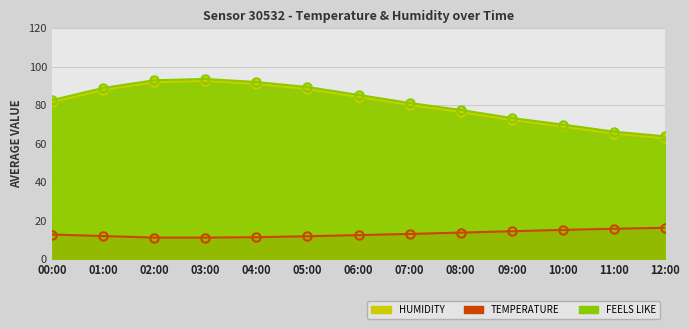

Reading left to right, what are all the values shown in this chart?

HUMIDITY: 82.6	88.9	92.9	93.6	92.0	89.4	85.3	81.1	77.5	73.3	69.9	66.2	63.8
TEMPERATURE: 12.8	12.0	11.2	11.2	11.4	11.9	12.5	13.1	13.8	14.5	15.2	15.8	16.3
FEELS LIKE: 81.6	87.9	91.9	92.6	91.0	88.4	84.3	80.1	76.5	72.3	68.9	65.2	62.8